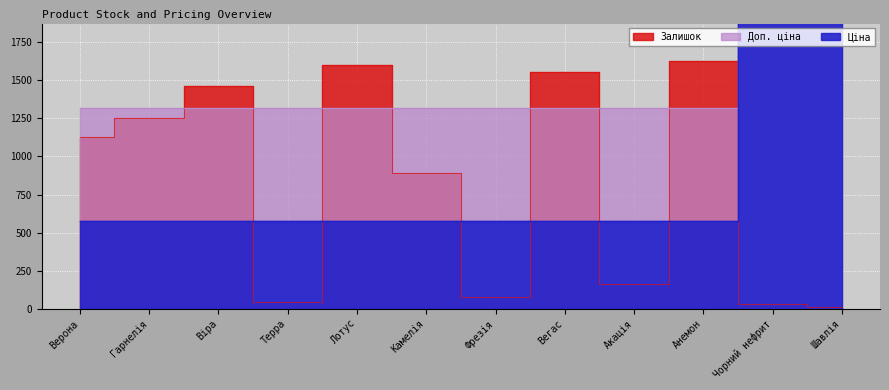

What is the label of the 3rd point from the right?

Анемон